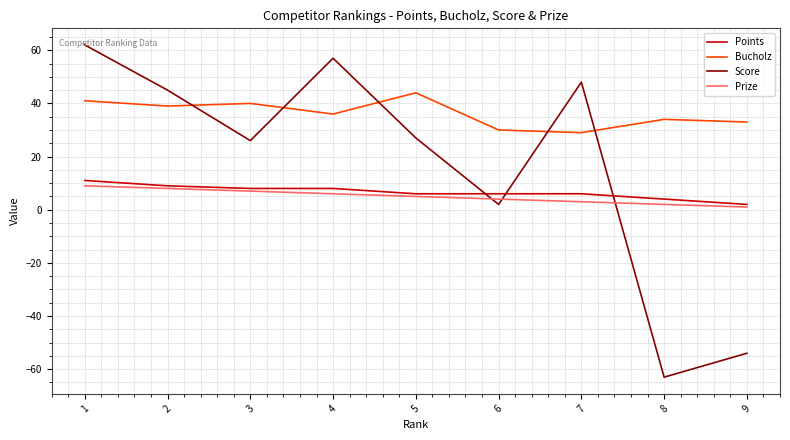

True or false: Bucholz has a value of 30 at 6.

True